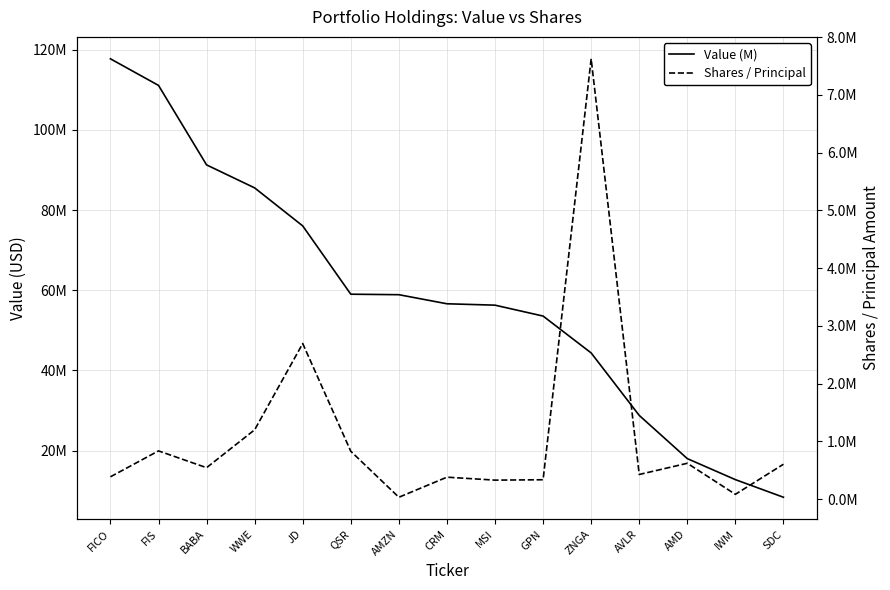

True or false: Shares / Principal and Value (M) cross at least once.

False